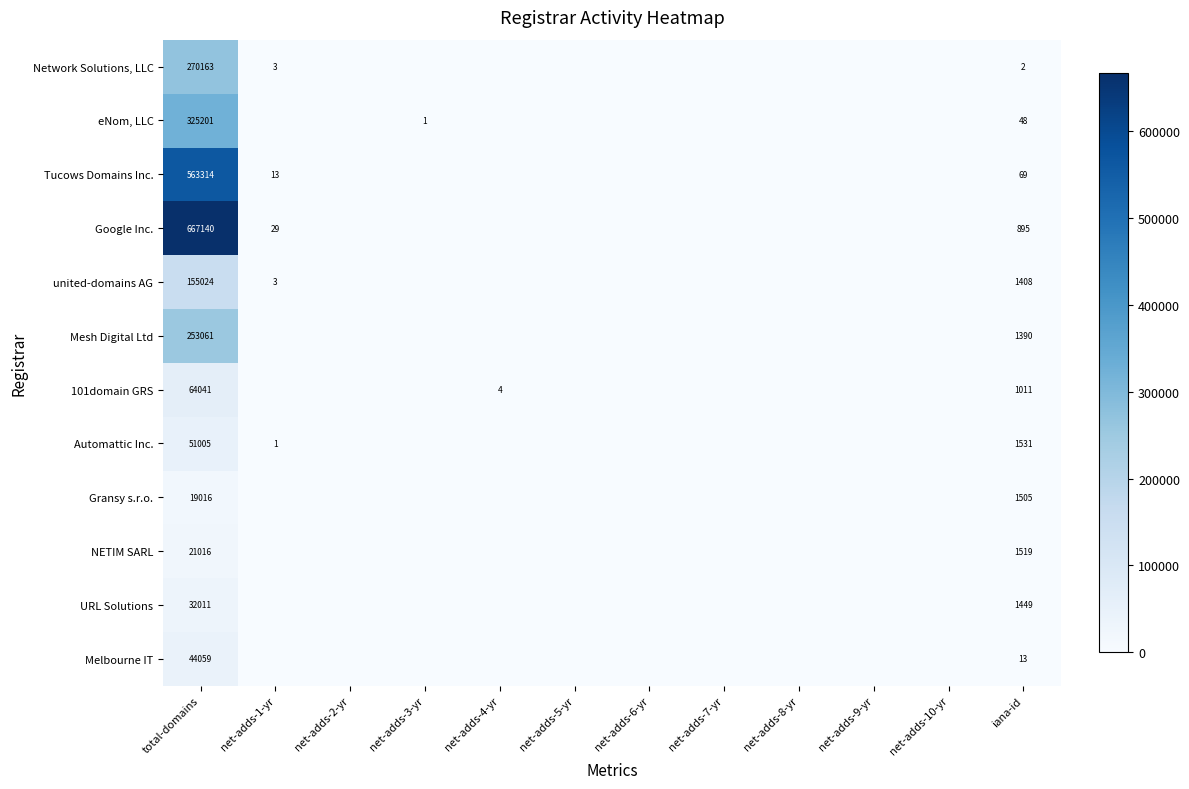

Which has a higher value, total-domains or net-adds-6-yr?

total-domains